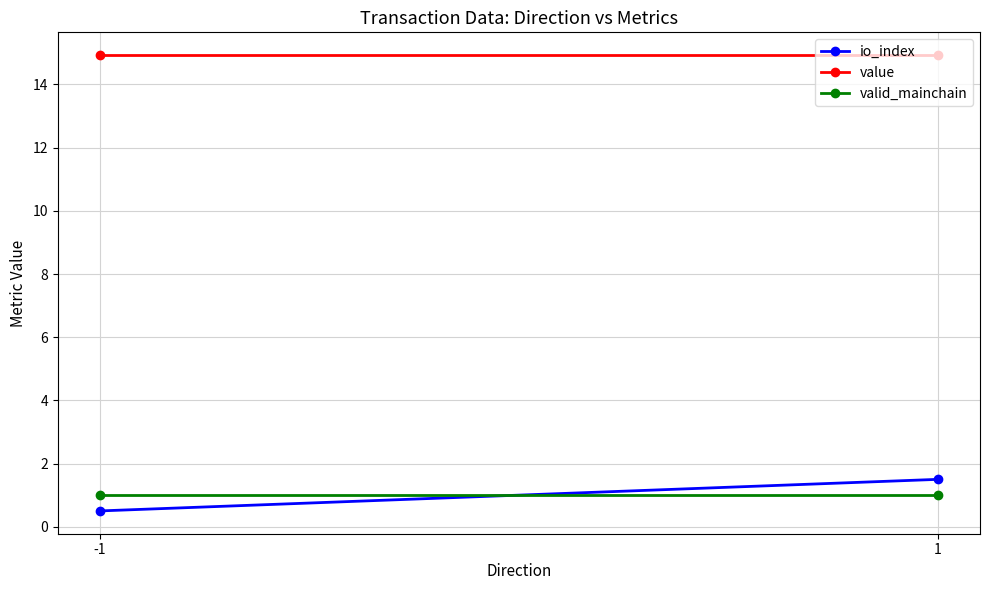

Where is valid_mainchain nearest to the value 1?

-1